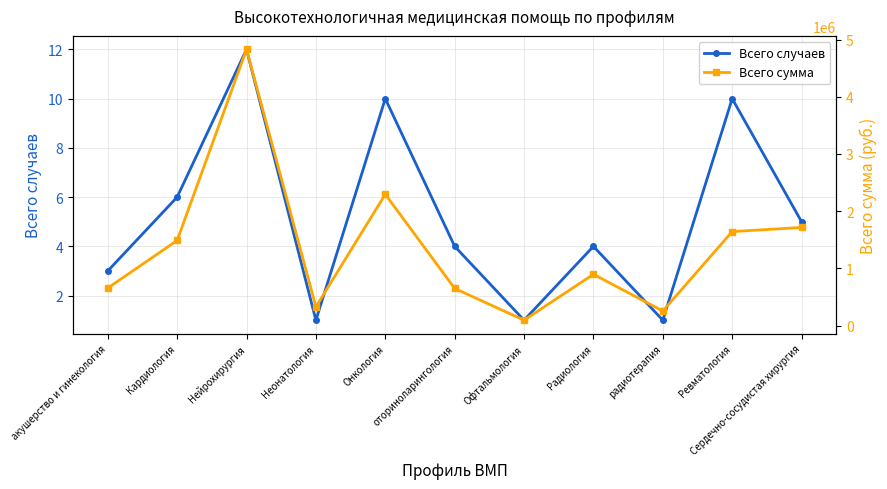

What is the label of the 2nd point from the right?

Ревматология